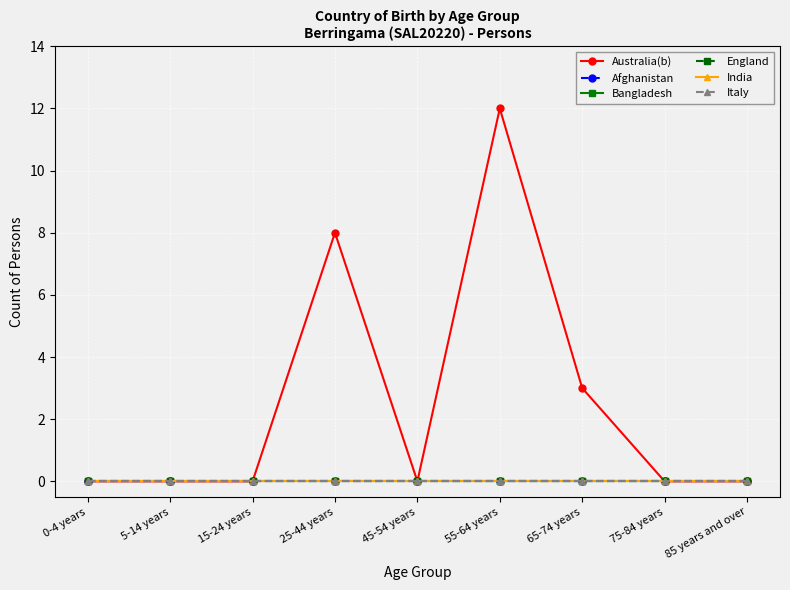

Which category has the lowest value in the India series?

0-4 years